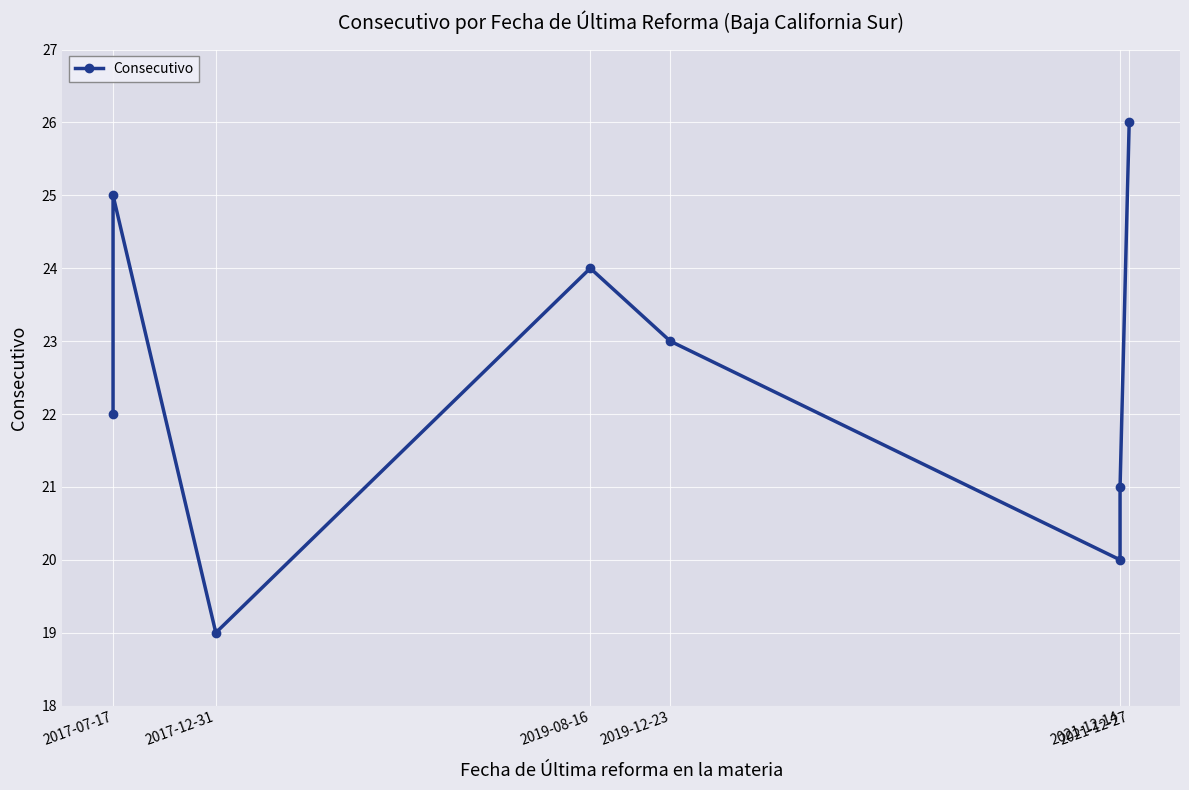

What is the smallest value displayed?

19